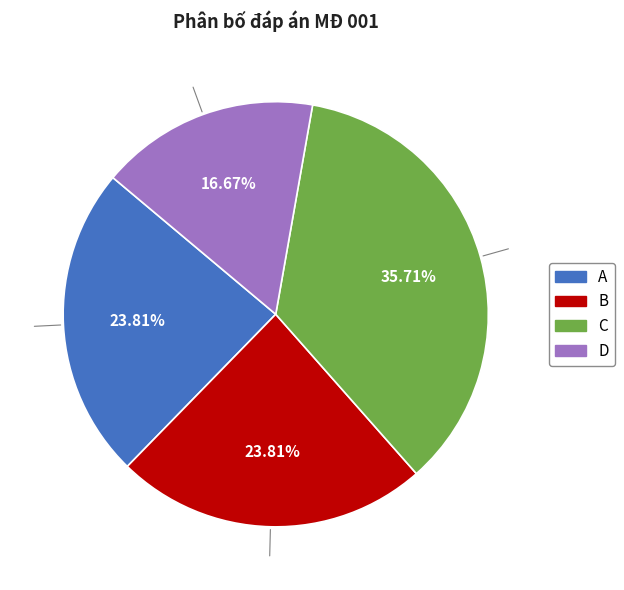

How many segments does this pie chart have?

4